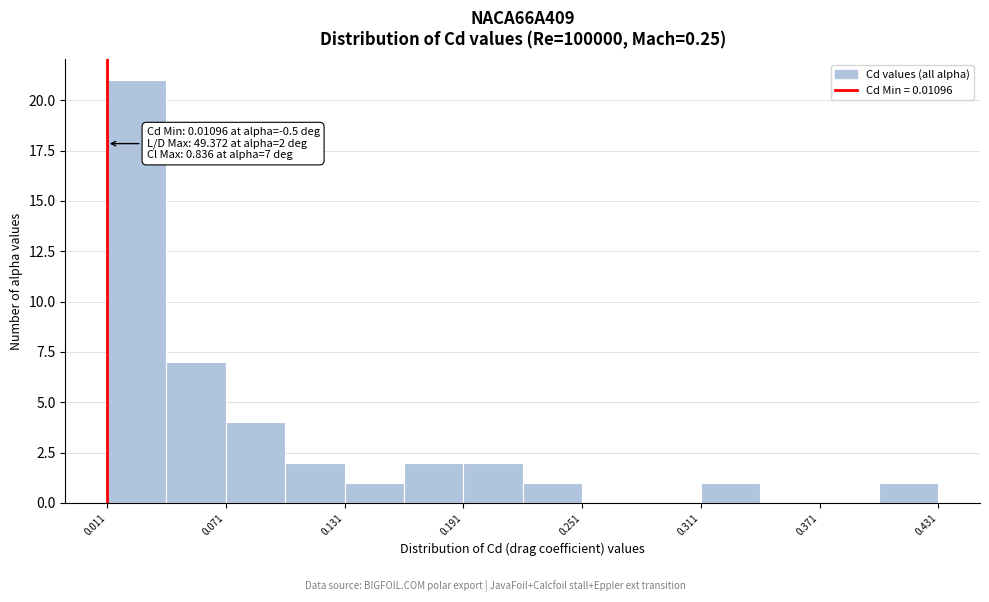

Around what value on the x-axis is the tallest bar? Give the approximate position of its centre, as read against the axis.

0.03